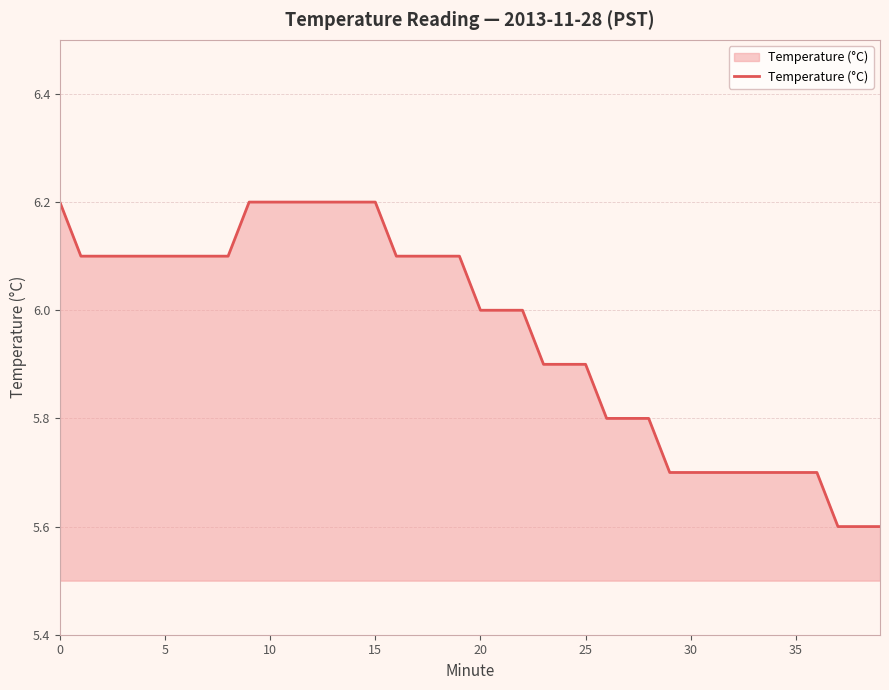

Reading left to right, extract all data points from this chart.

6.2	6.1	6.1	6.1	6.1	6.1	6.1	6.1	6.1	6.2	6.2	6.2	6.2	6.2	6.2	6.2	6.1	6.1	6.1	6.1	6.0	6.0	6.0	5.9	5.9	5.9	5.8	5.8	5.8	5.7	5.7	5.7	5.7	5.7	5.7	5.7	5.7	5.6	5.6	5.6